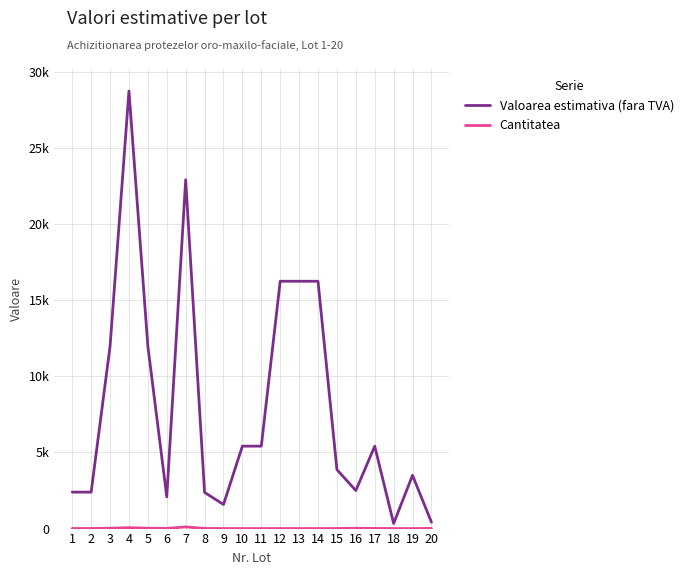

Is this an area chart (filled region under the line)?

No